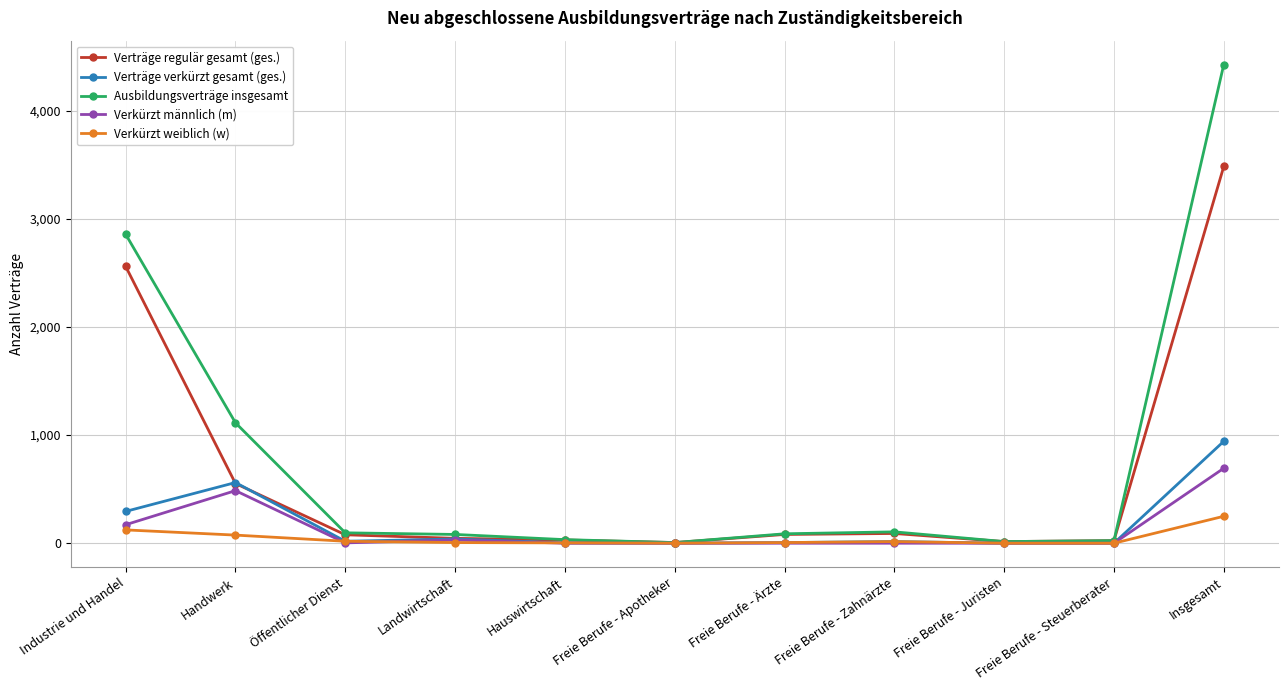

What position from the right is Freie Berufe - Ärzte?

5